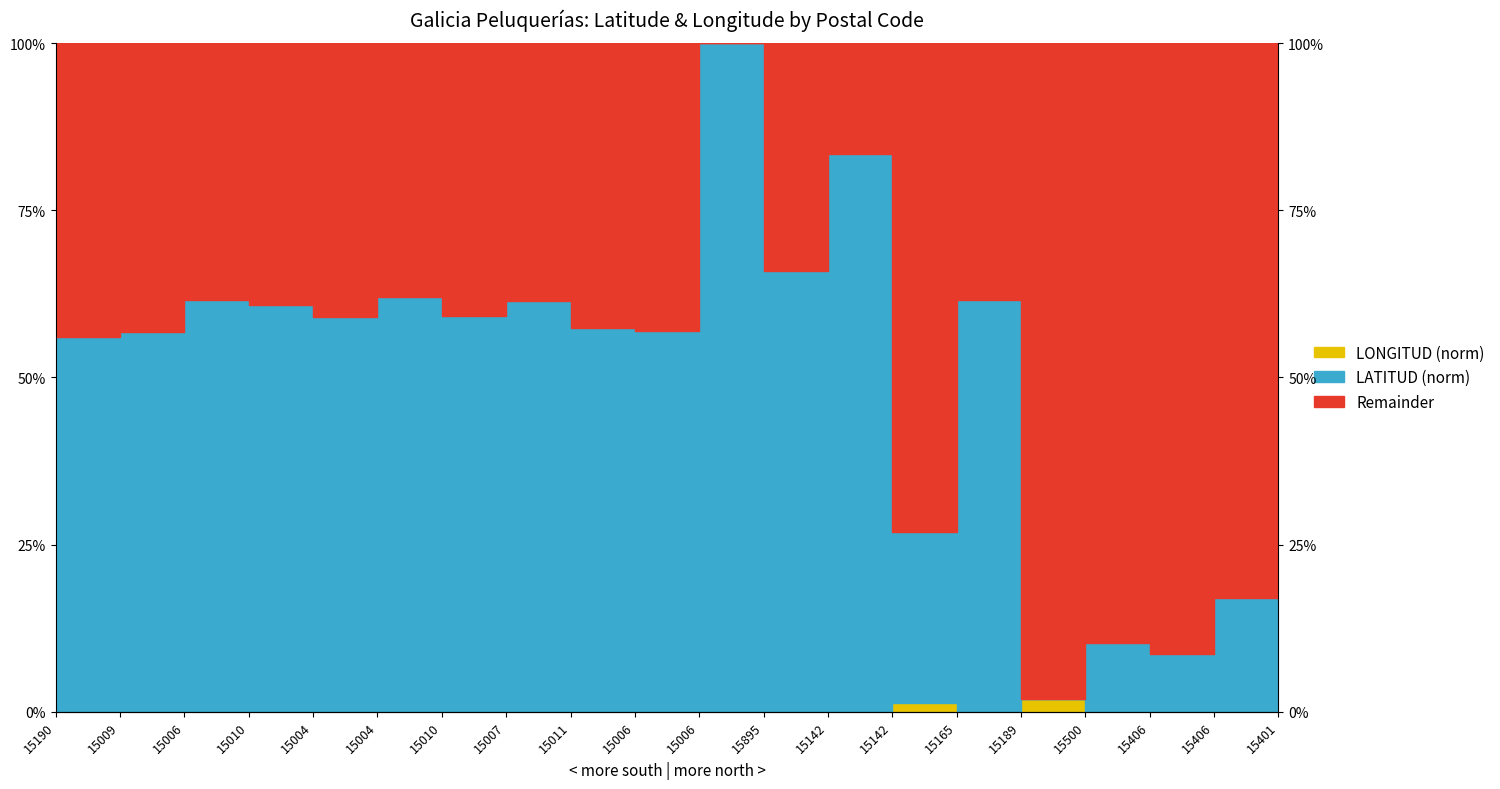

List the labels in order of value, largest first.

15895, 15142, 15142, 15190, 15010, 15010, 15189, 15011, 15004, 15007, 15004, 15006, 15006, 15006, 15009, 15165, 15401, 15406, 15406, 15500